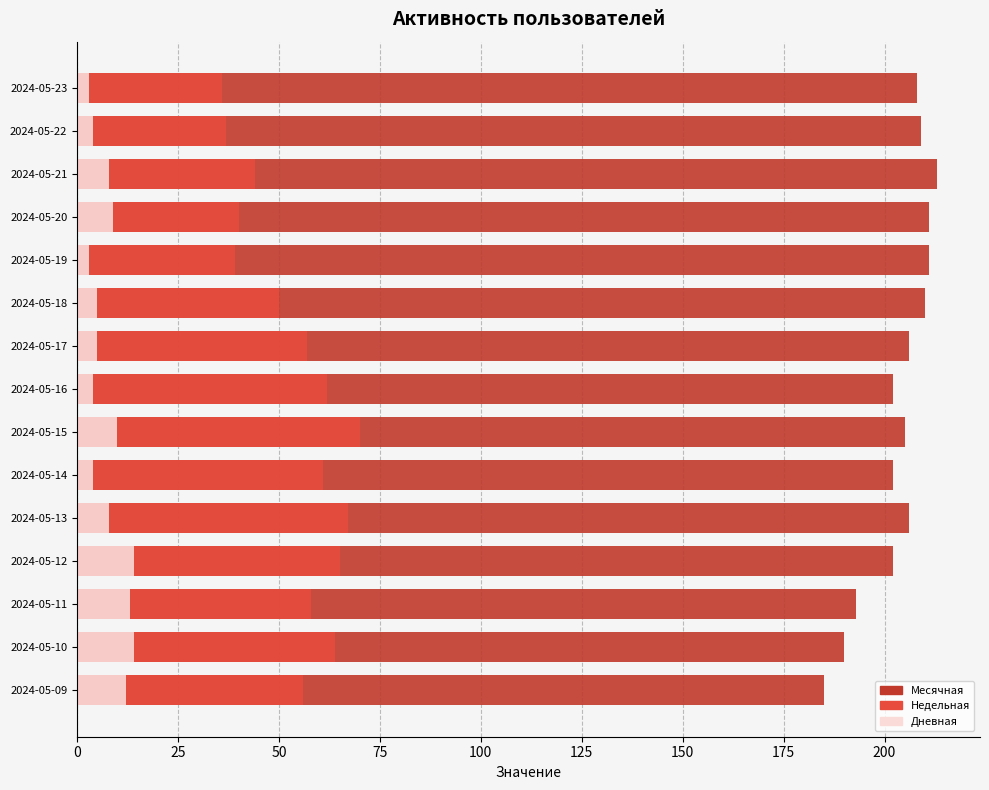

What is the lowest value of the Месячная series?

185